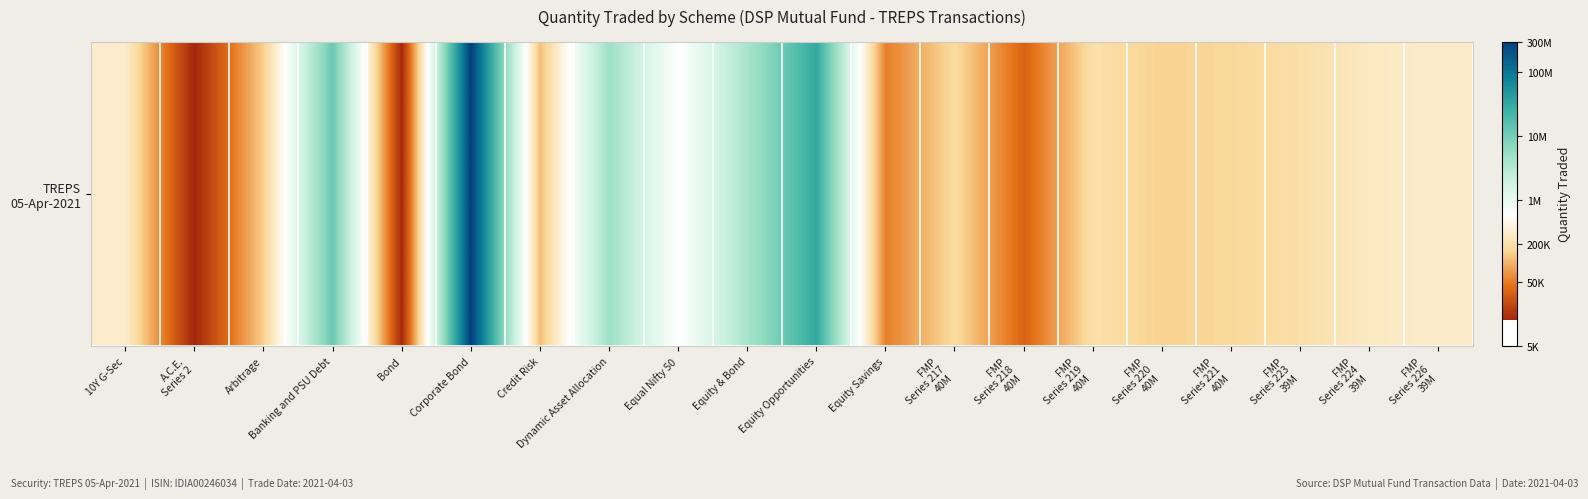

Between Equity Opportunities and A.C.E.
Series 2, which is larger?

Equity Opportunities